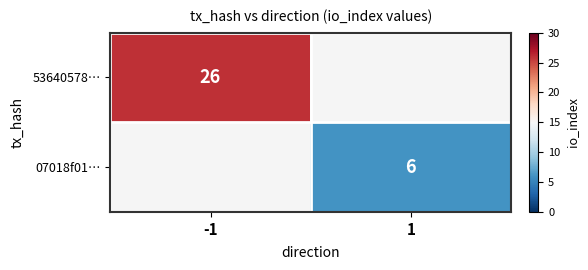

The 53640578… series shows 12 at -1. True or false?

False